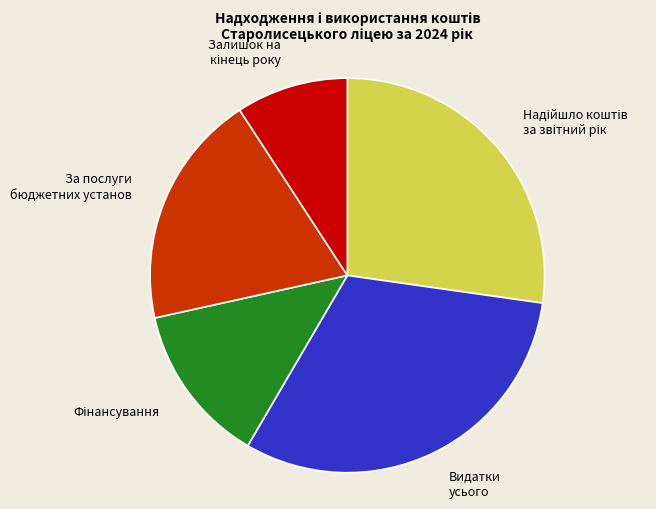

True or false: За послуги бюджетних установ accounts for 14% of the total.

False